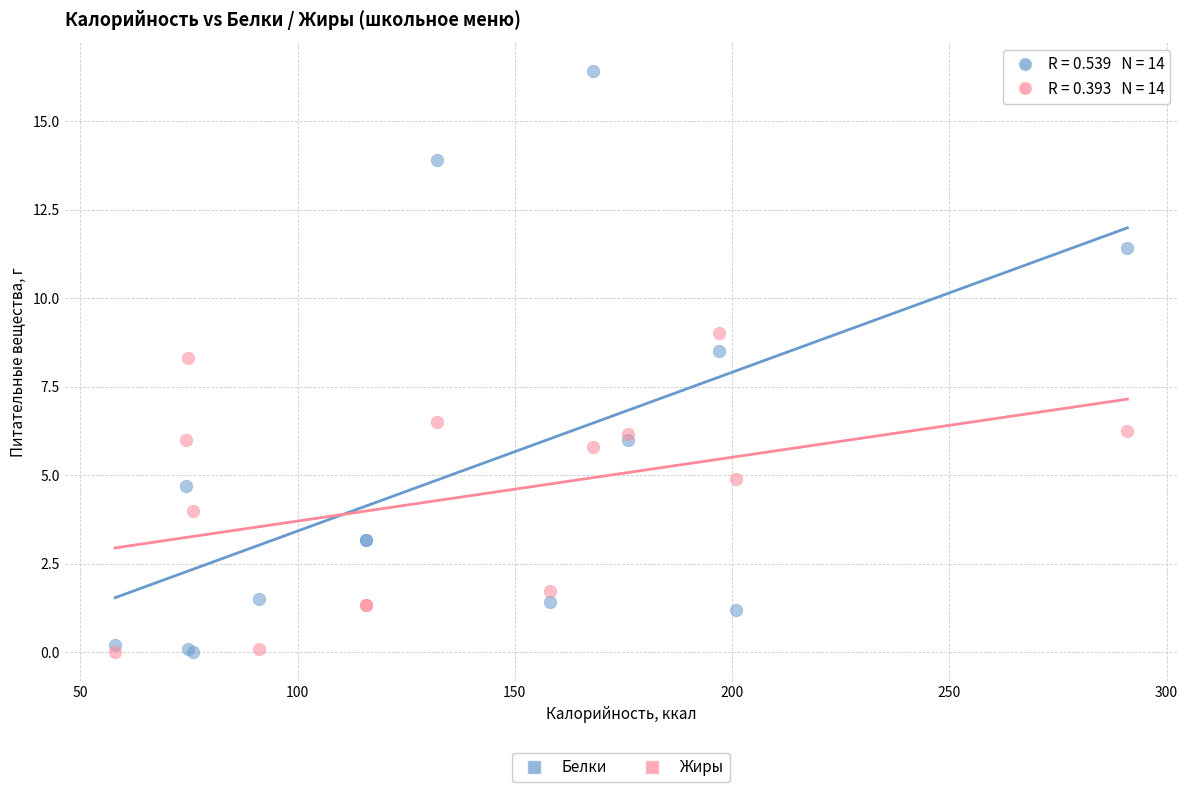

What are all the series names shown in the legend?

Белки, Жиры